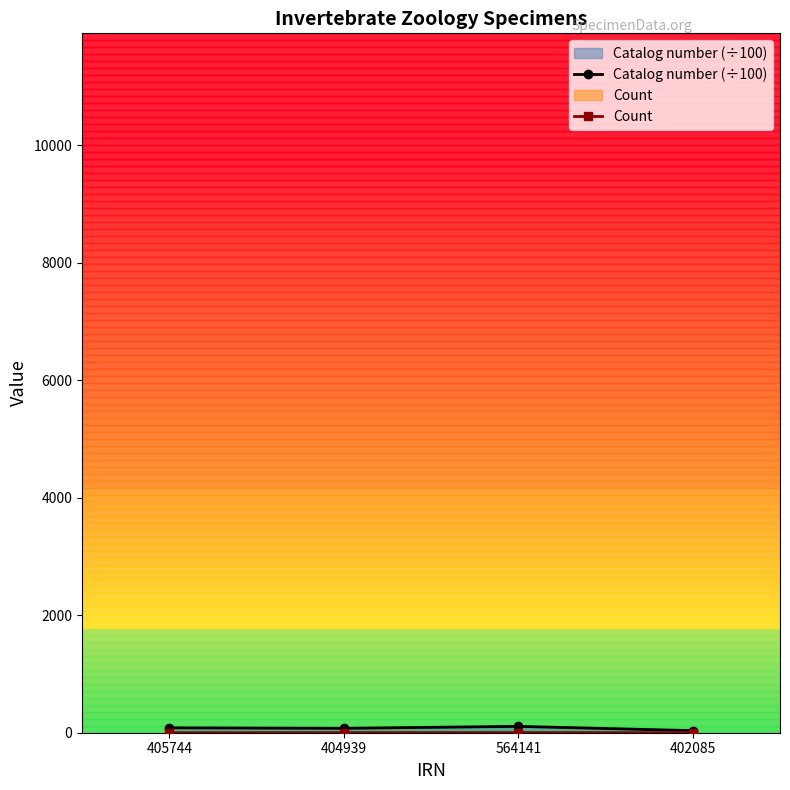

At which category does Count reach its first local peak?

564141